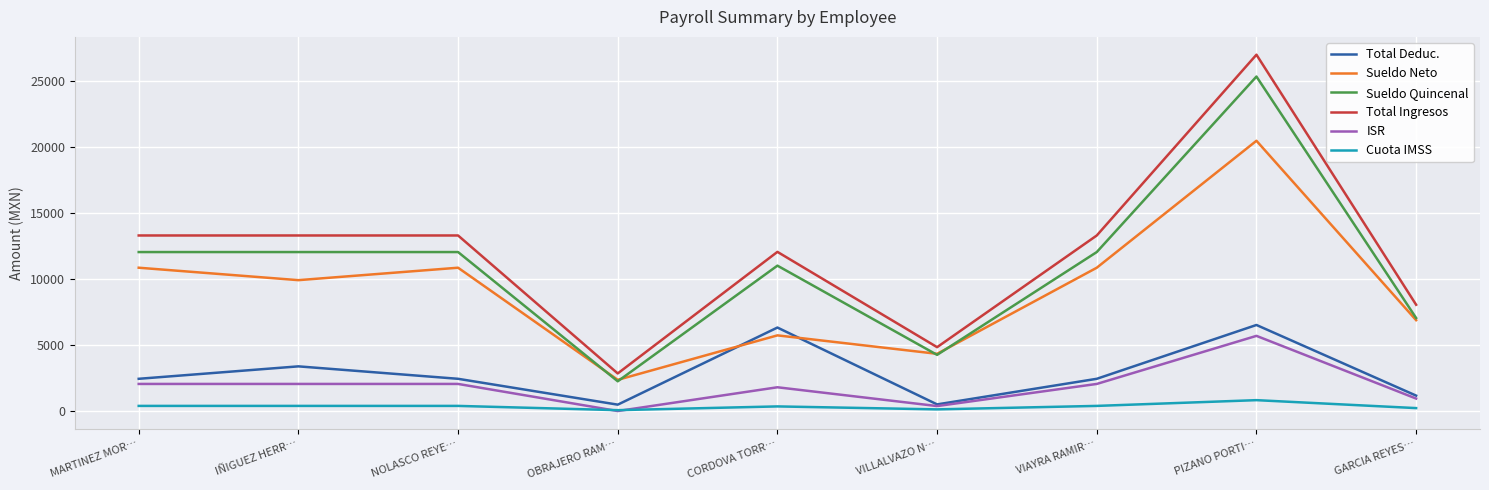

How many lines are shown in the chart?

6